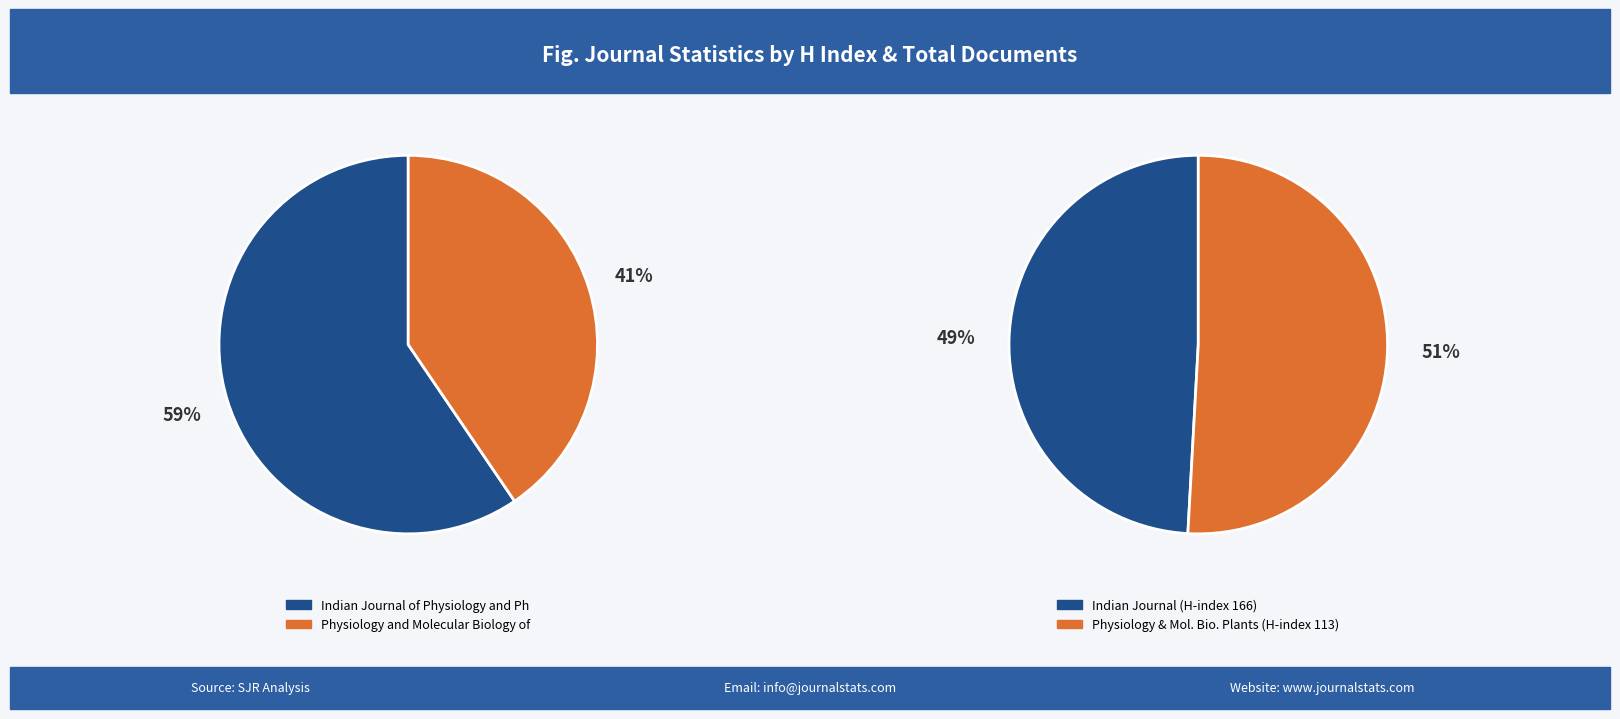

To the nearest percent, what portion does Physiology and Molecular Biology of Plants represent?

41%